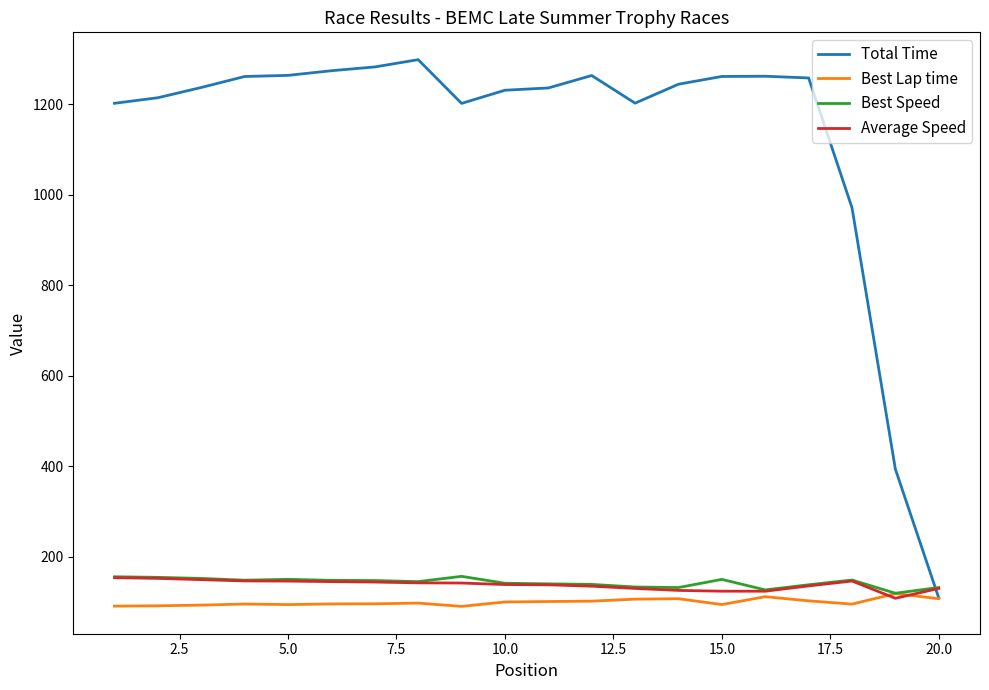

What is the average value of the Total Time series?

1133.0